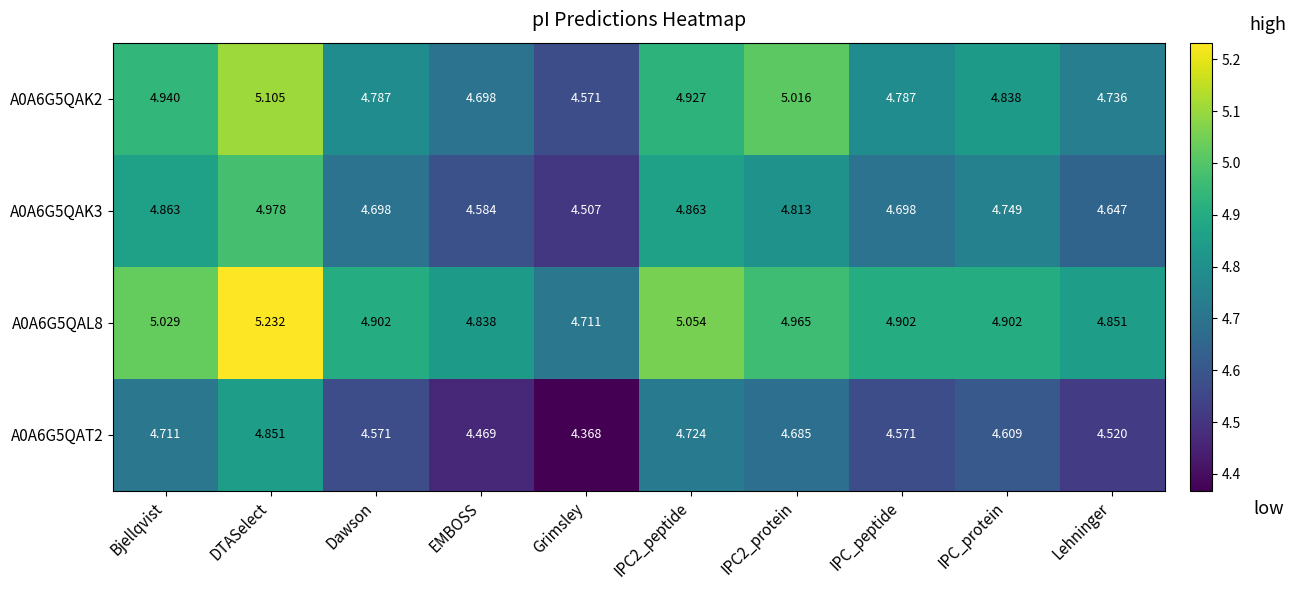

What is the difference between the highest and lowest values at IPC_protein?

0.3